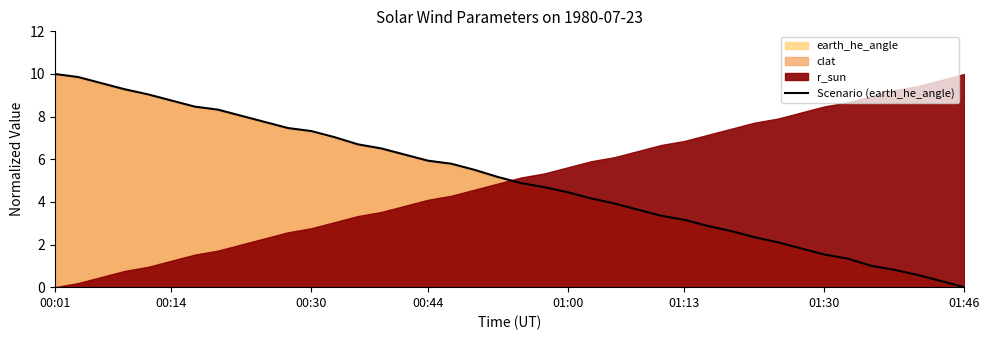

How many lines are shown in the chart?

1